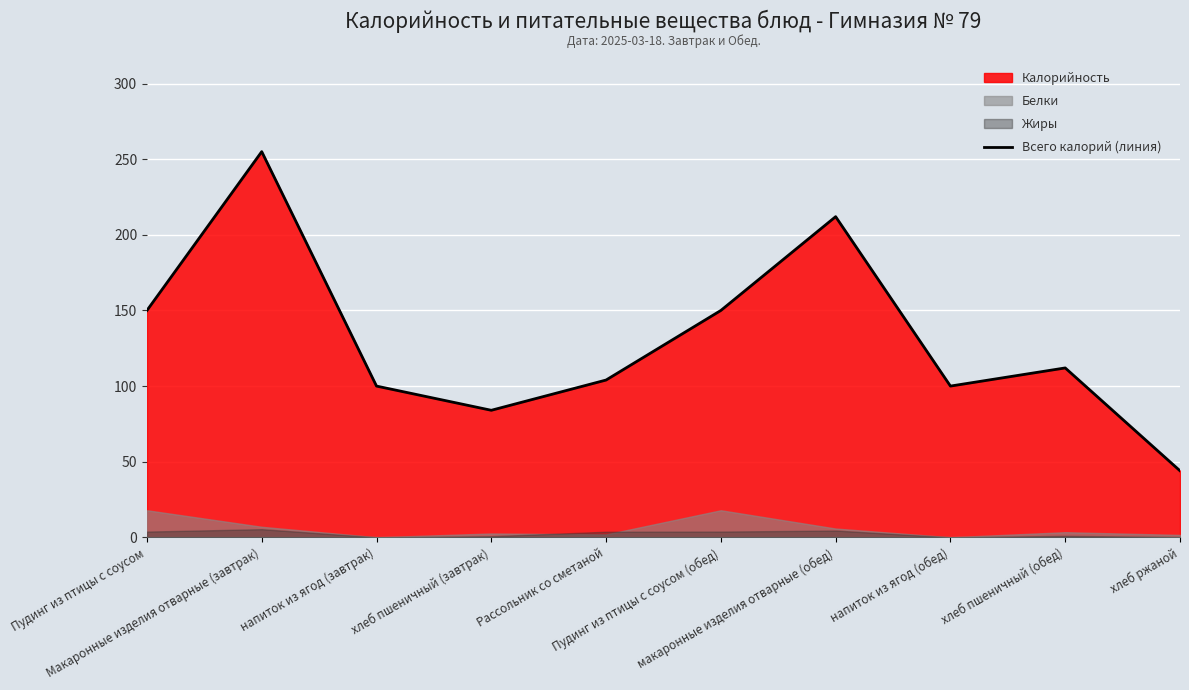

The chart shows a value of 11 at хлеб ржаной. True or false?

False